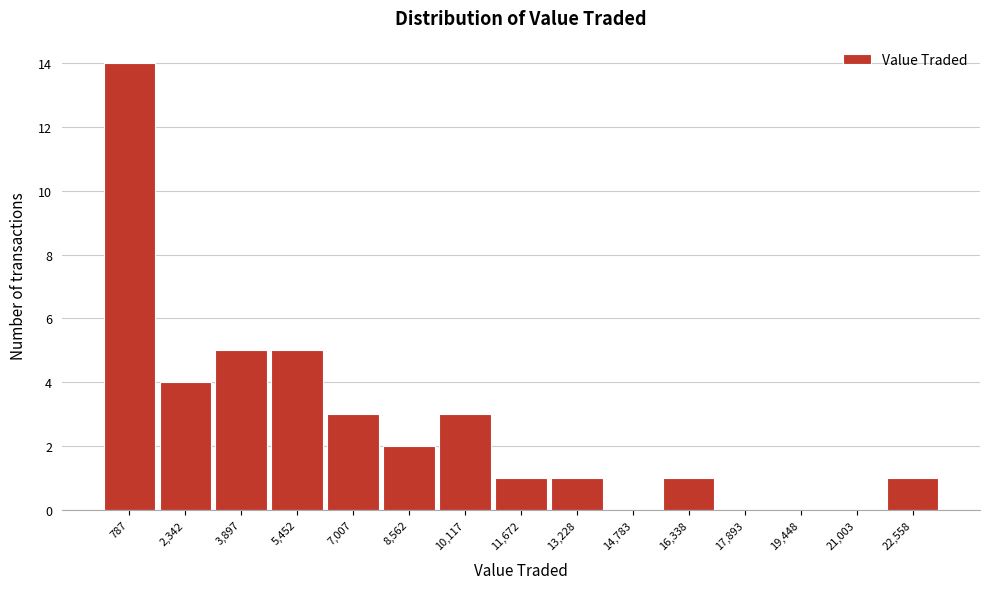

Reading left to right, list every bar in this chart as the range it spans on the x-axis followed by its height. Neither the bar edges nor the heights are printed on the chart, so give them approximately, as read against the axes.

0 to 1600: 14
1600 to 3200: 4
3200 to 4600: 5
4600 to 6200: 5
6200 to 7800: 3
7800 to 9400: 2
9400 to 10800: 3
10800 to 12400: 1
12400 to 14000: 1
14000 to 15600: 0
15600 to 17200: 1
17200 to 18600: 0
18600 to 20200: 0
20200 to 21800: 0
21800 to 23400: 1